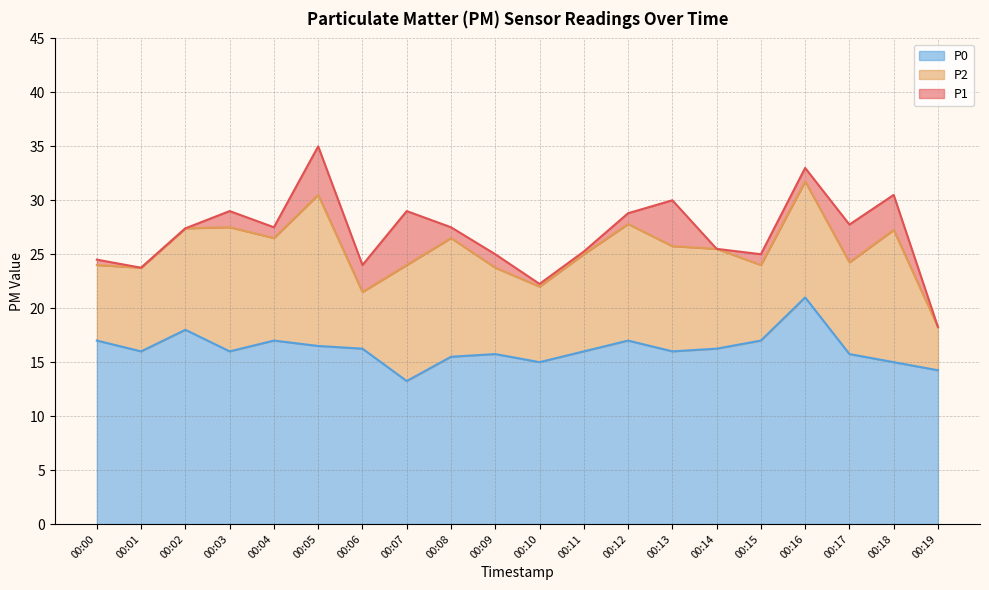

Where is the first local maximum for P2?

00:03